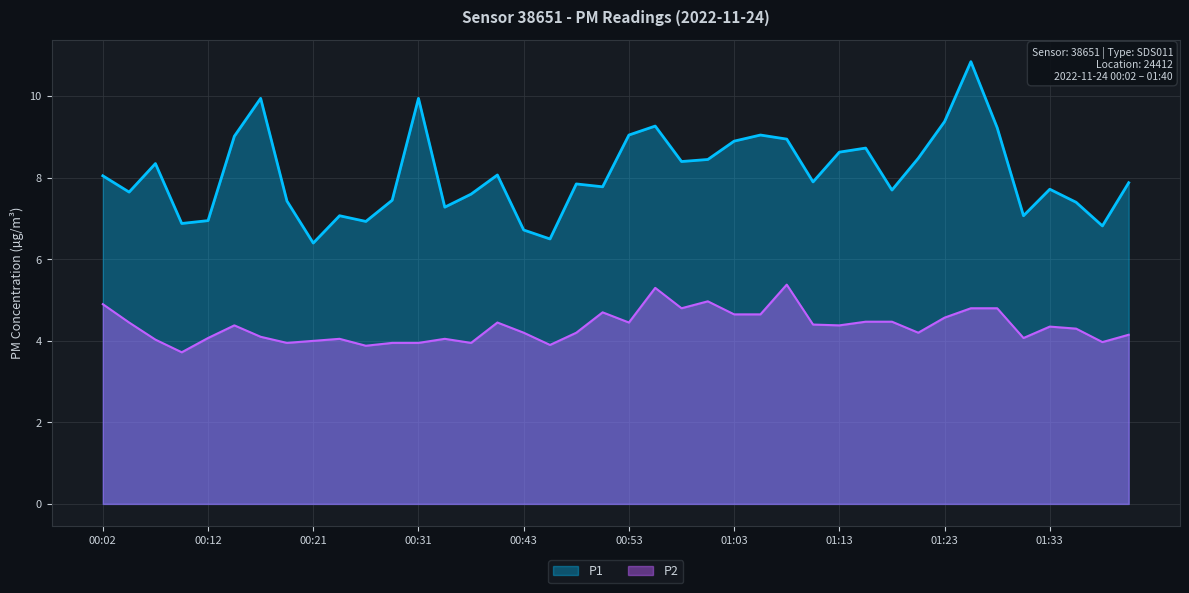

Reading left to right, extract all data points from this chart.

P1: 00:02=8.1	00:04=7.7	00:07=8.3	00:09=6.9	00:12=7.0	00:14=9.0	00:17=9.9	00:19=7.4	00:21=6.4	00:24=7.1	00:26=6.9	00:29=7.5	00:31=9.9	00:34=7.3	00:36=7.6	00:39=8.1	00:43=6.7	00:46=6.5	00:48=7.8	00:51=7.8	00:53=9.1	00:56=9.3	00:58=8.4	01:01=8.4	01:03=8.9	01:06=9.1	01:08=8.9	01:11=7.9	01:13=8.6	01:16=8.7	01:18=7.7	01:20=8.5	01:23=9.4	01:25=10.8	01:28=9.2	01:30=7.1	01:33=7.7	01:35=7.4	01:37=6.8	01:40=7.9
P2: 00:02=4.9	00:04=4.5	00:07=4.0	00:09=3.7	00:12=4.1	00:14=4.4	00:17=4.1	00:19=4.0	00:21=4.0	00:24=4.0	00:26=3.9	00:29=4.0	00:31=4.0	00:34=4.0	00:36=4.0	00:39=4.5	00:43=4.2	00:46=3.9	00:48=4.2	00:51=4.7	00:53=4.5	00:56=5.3	00:58=4.8	01:01=5.0	01:03=4.7	01:06=4.7	01:08=5.4	01:11=4.4	01:13=4.4	01:16=4.5	01:18=4.5	01:20=4.2	01:23=4.6	01:25=4.8	01:28=4.8	01:30=4.1	01:33=4.3	01:35=4.3	01:37=4.0	01:40=4.2